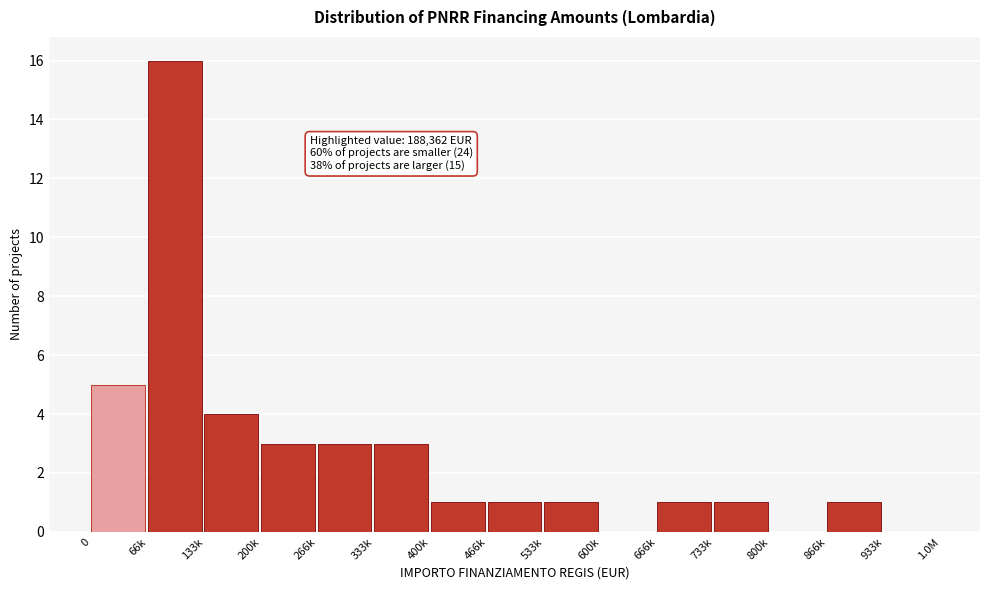

Reading right to left, what are all the values shown in this chart?

933k=0	866k=1	800k=0	733k=1	666k=1	600k=0	533k=1	466k=1	400k=1	333k=3	266k=3	200k=3	133k=4	66k=16	0=5